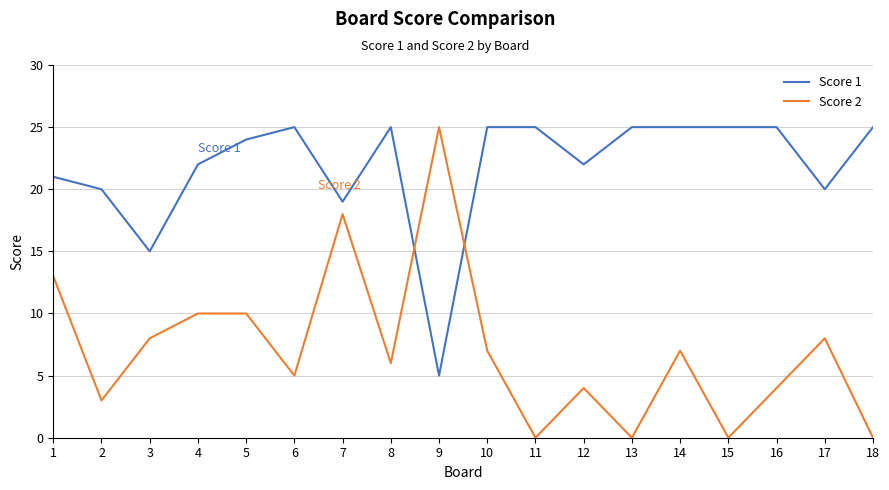

The value of Score 1 at 3 is 15. True or false?

True